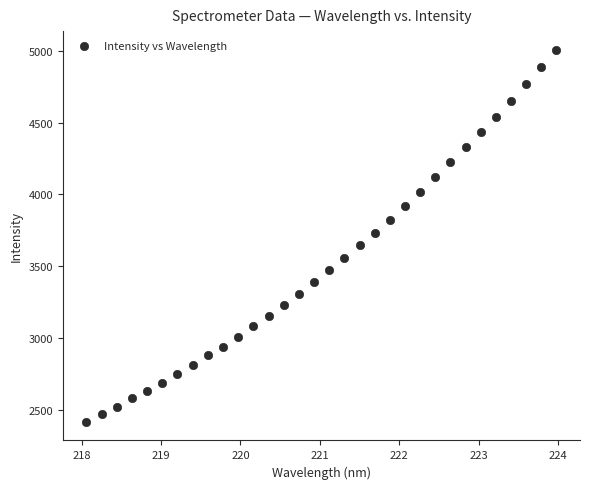

What is the range of X values (max minus min)?

5.9